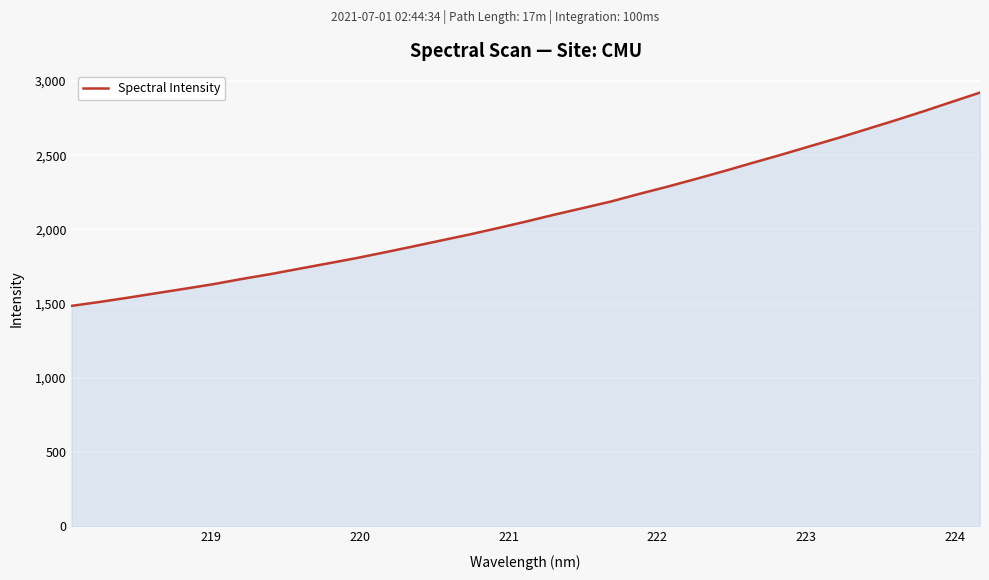

What is the difference between the maximum and minimum values?

1437.1